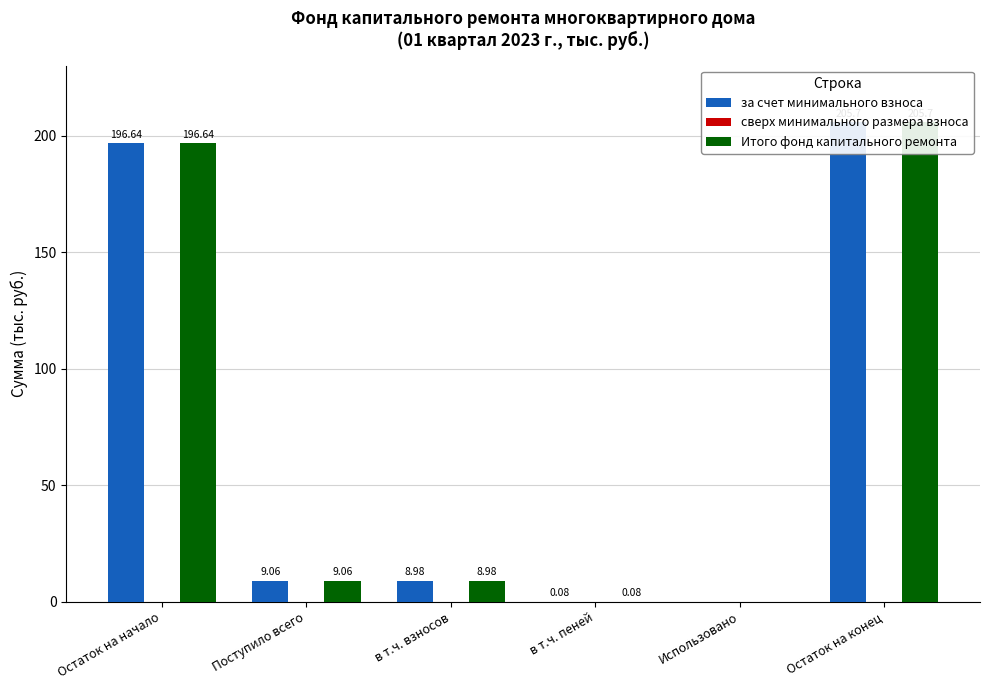

Count the number of data series in this chart.

3